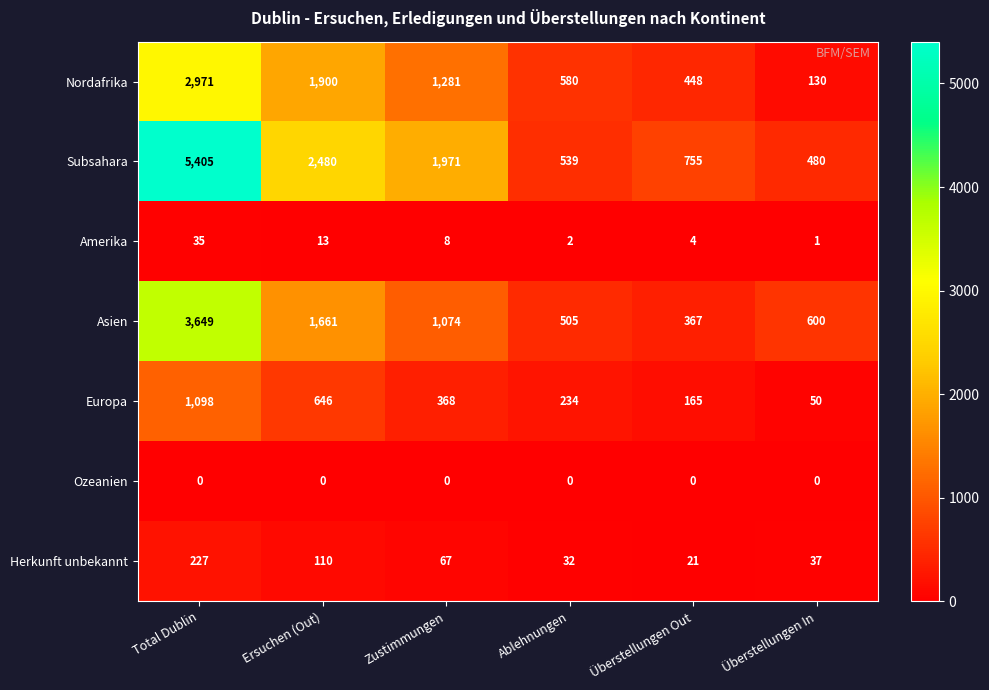

The Amerika series shows 2 at Zustimmungen. True or false?

False